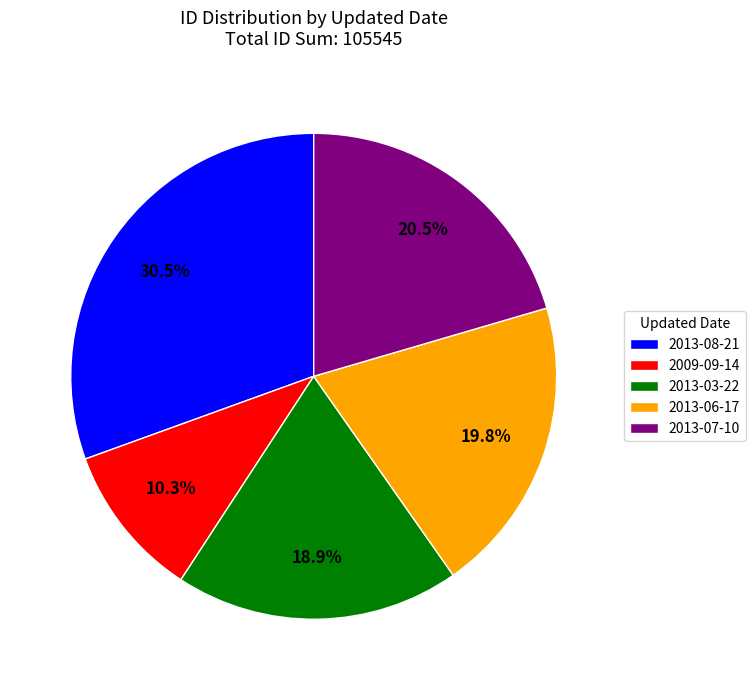

Which category has the smallest portion of the pie?

2009-09-14